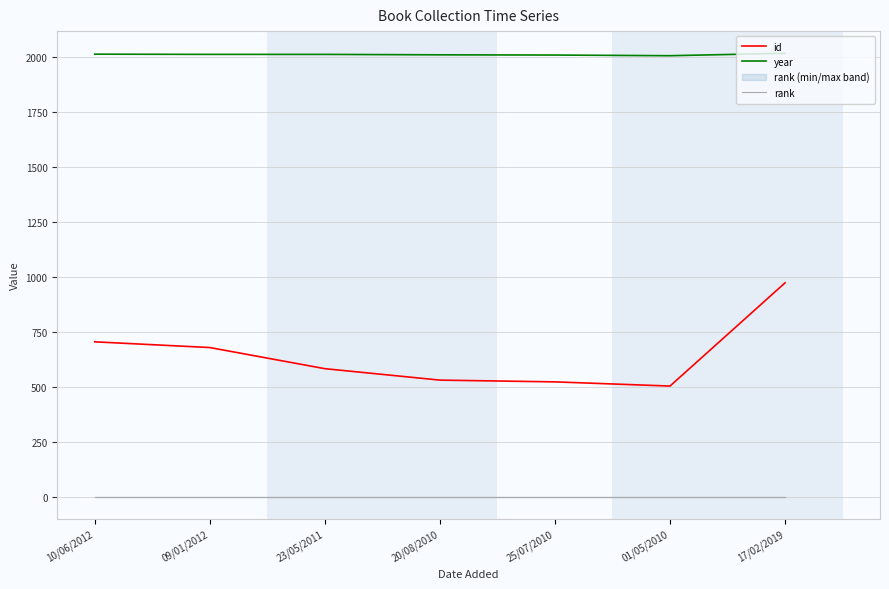

Read the id value at 17/02/2019, to the nearest 5.

975